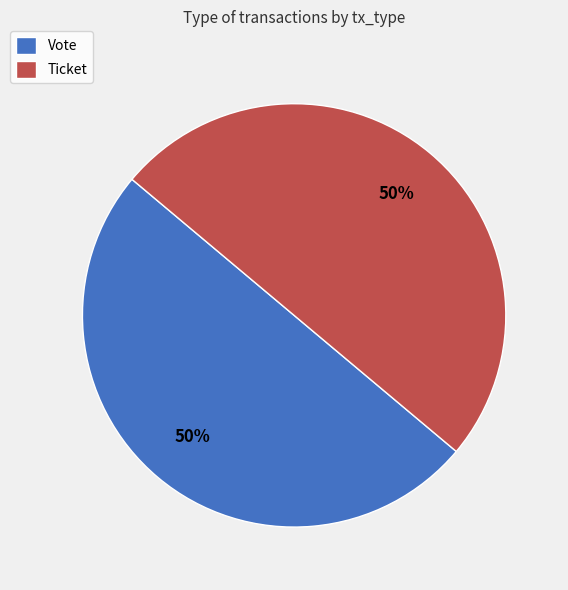

Combined, do Vote and Ticket account for over 50%?

Yes